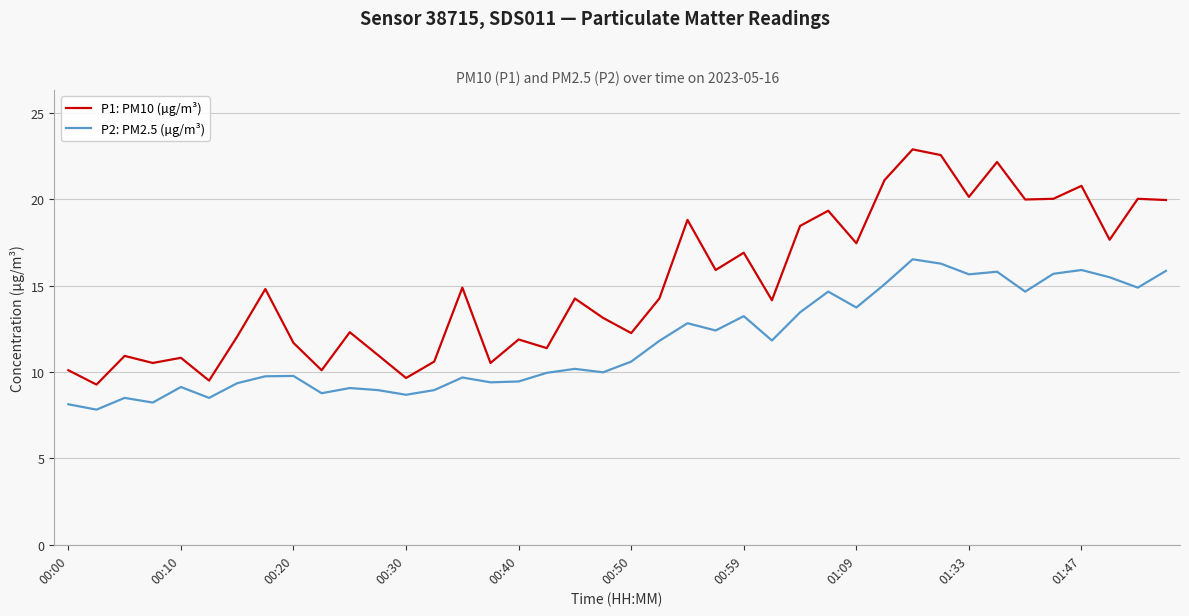

What is the difference between the maximum and minimum values in the P2: PM2.5 (µg/m³) series?

8.7